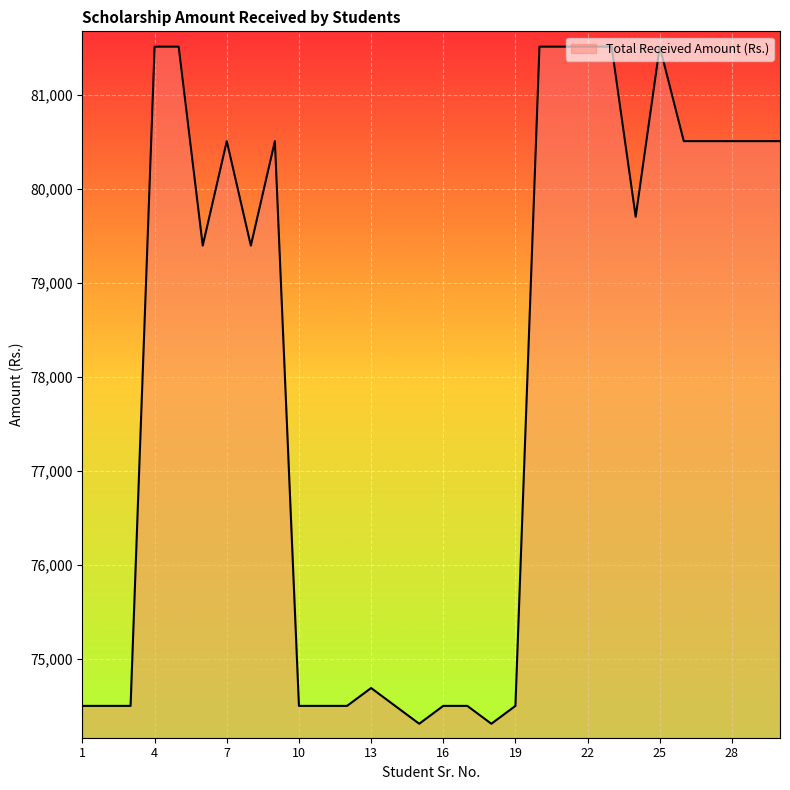

What is the smallest value displayed?

74314